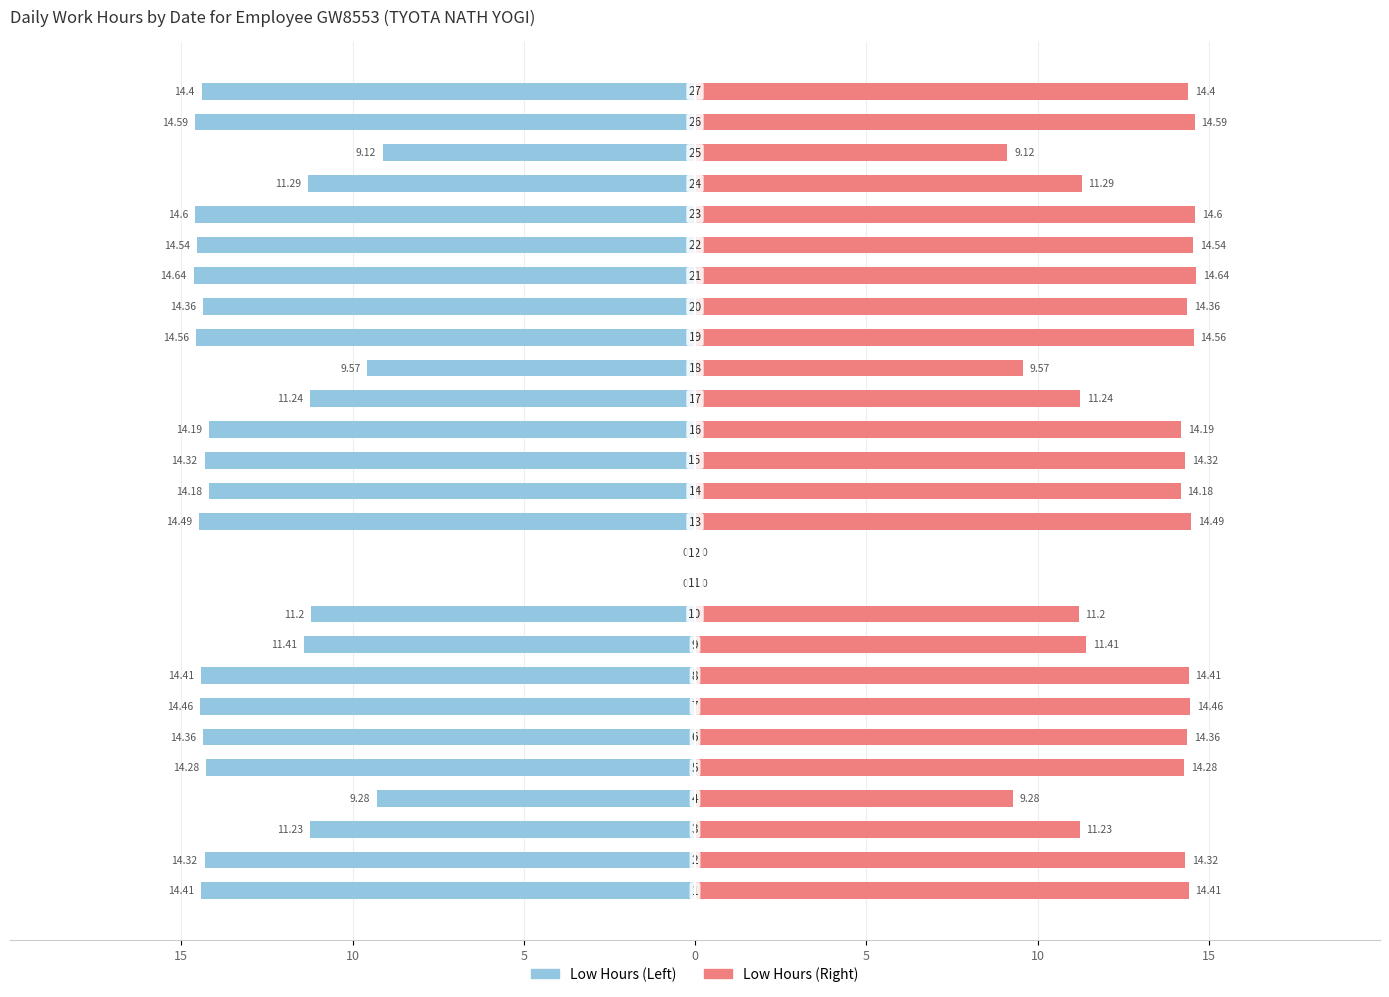

The Low (Mirrored) series shows 7.1 at 12. True or false?

False